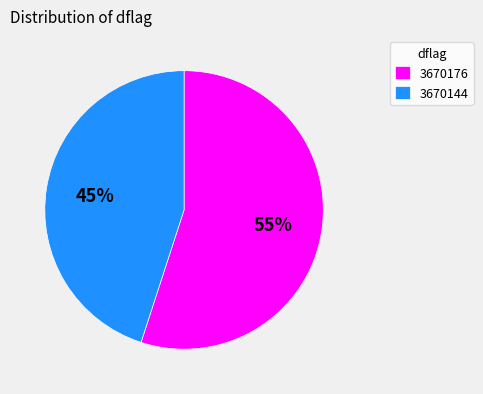

Which has a higher value, 3670176 or 3670144?

3670176